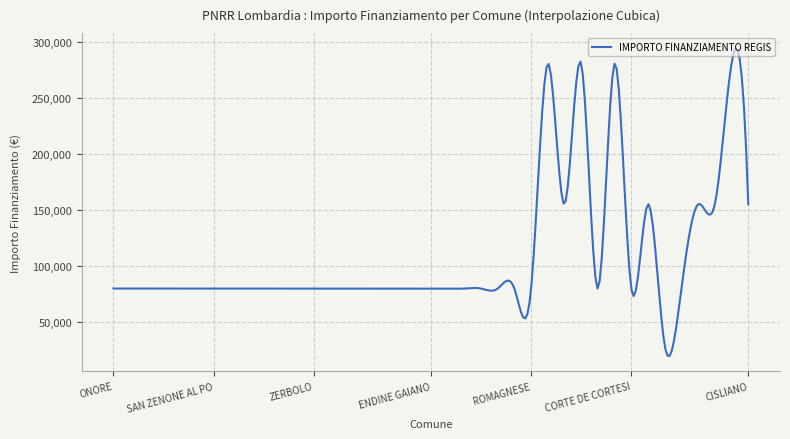

What is the average value?

109620.0